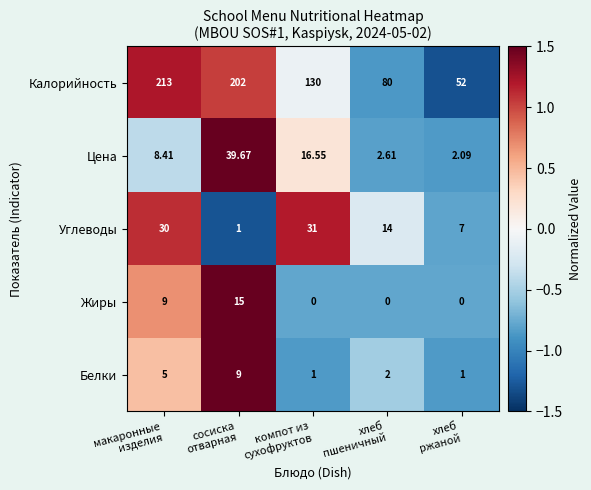

Which series has the largest range (max minus min)?

Калорийность